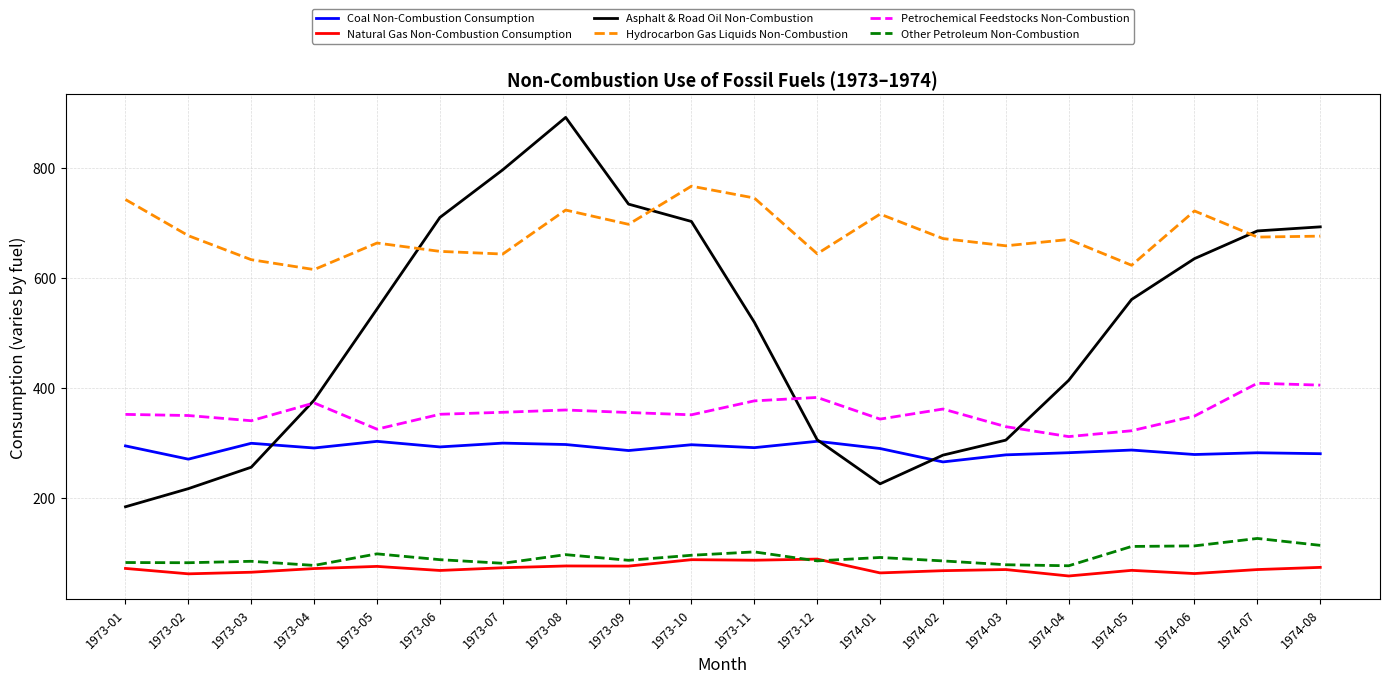

Which series has the largest range (max minus min)?

Asphalt & Road Oil Non-Combustion